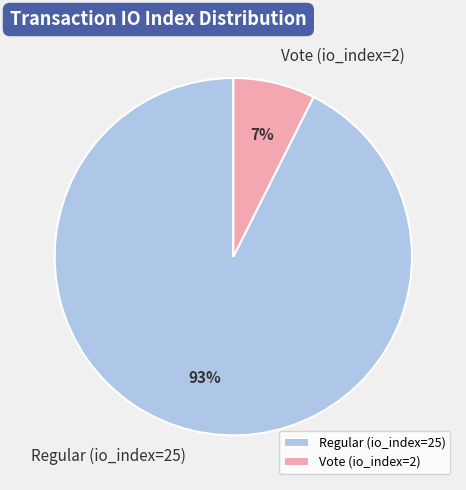

Is it true that Vote (io_index=2) is 7% of the pie?

True